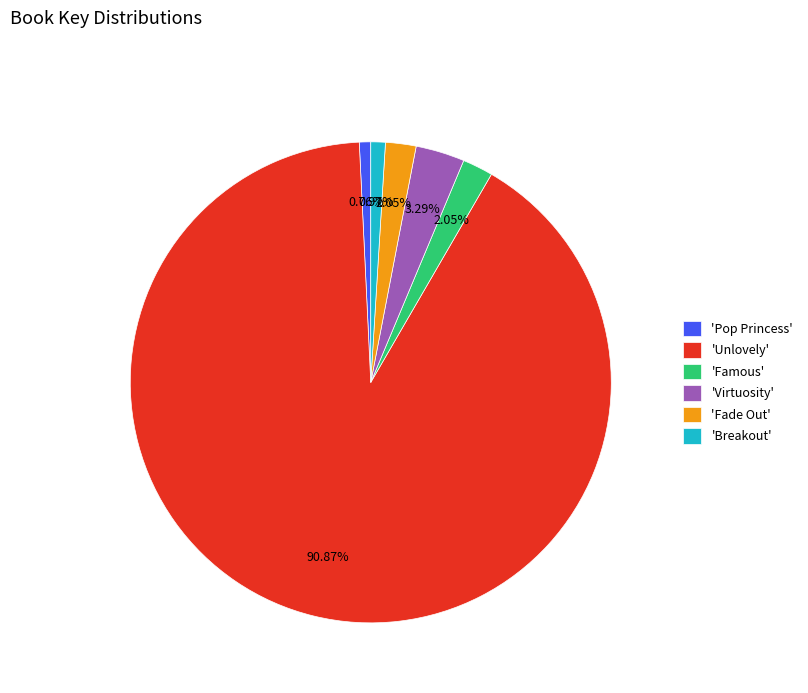

What is the largest slice in the pie chart?

'Unlovely'